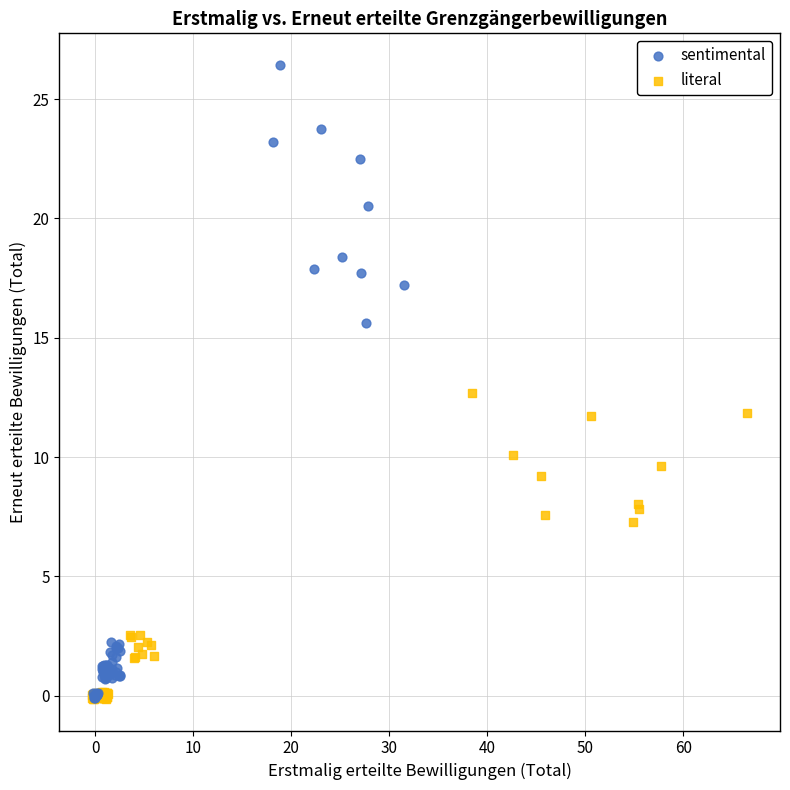

Which series has the largest Y range (max minus min)?

sentimental